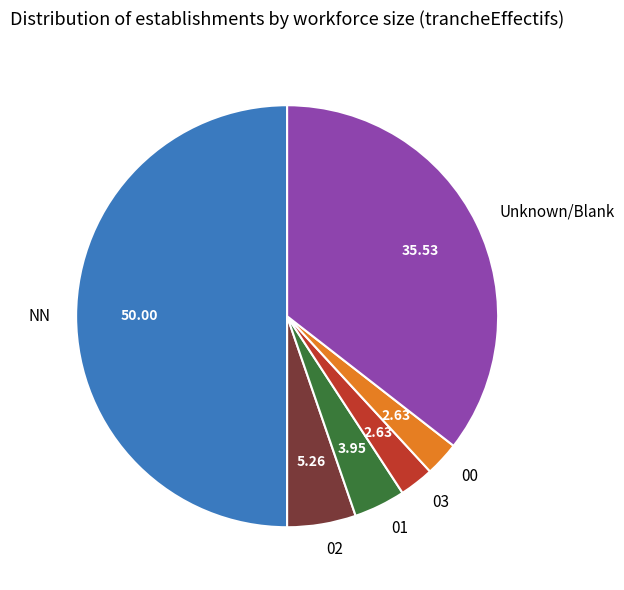

Does Unknown/Blank account for over 50% of the chart?

No